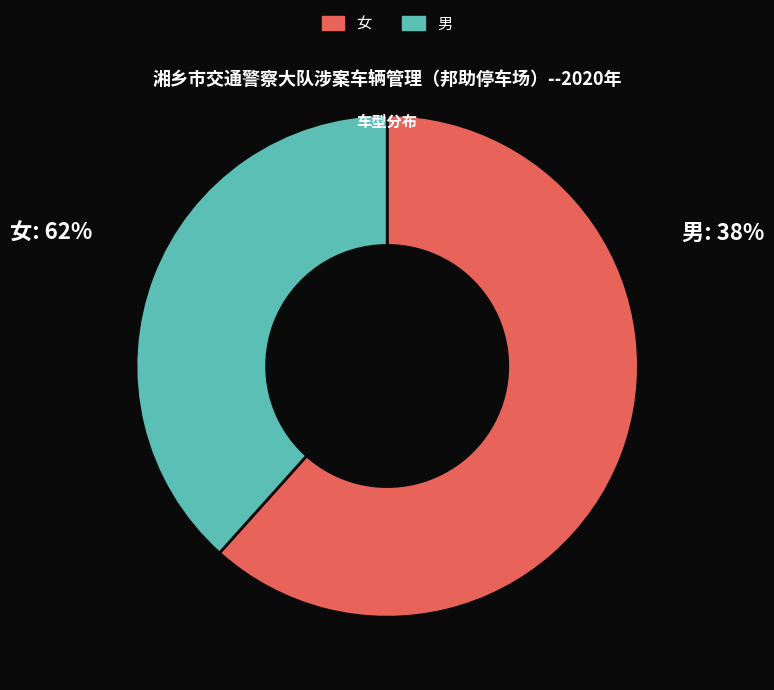

Is the sum of 女 and 男 greater than half?

Yes